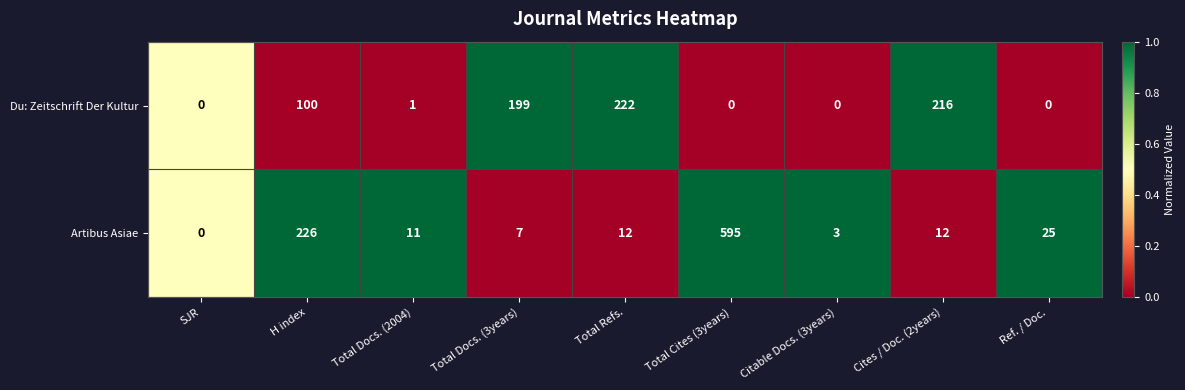

Count the number of data series in this chart.

2